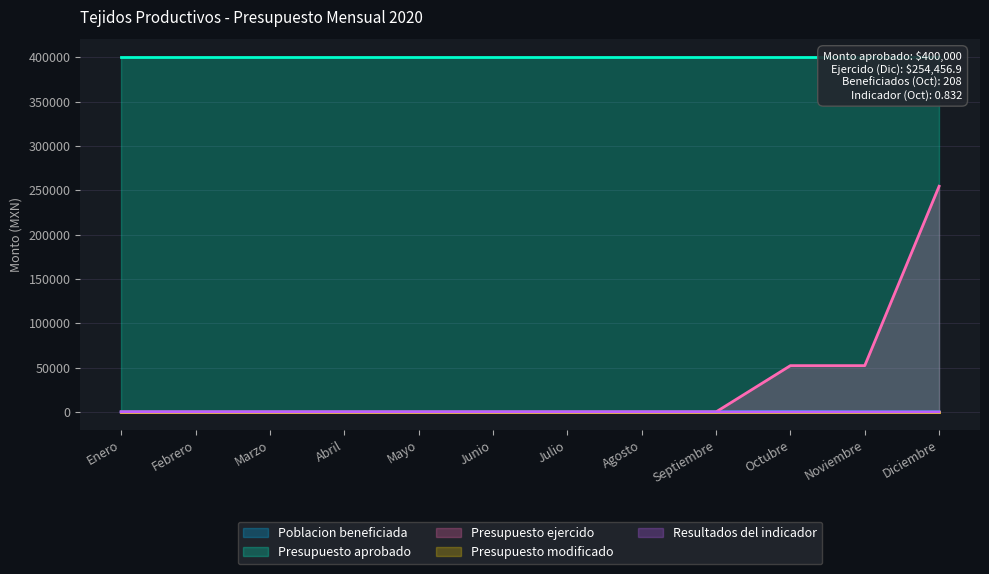

Is it true that Resultados del indicador equals 0.0 at Abril?

True